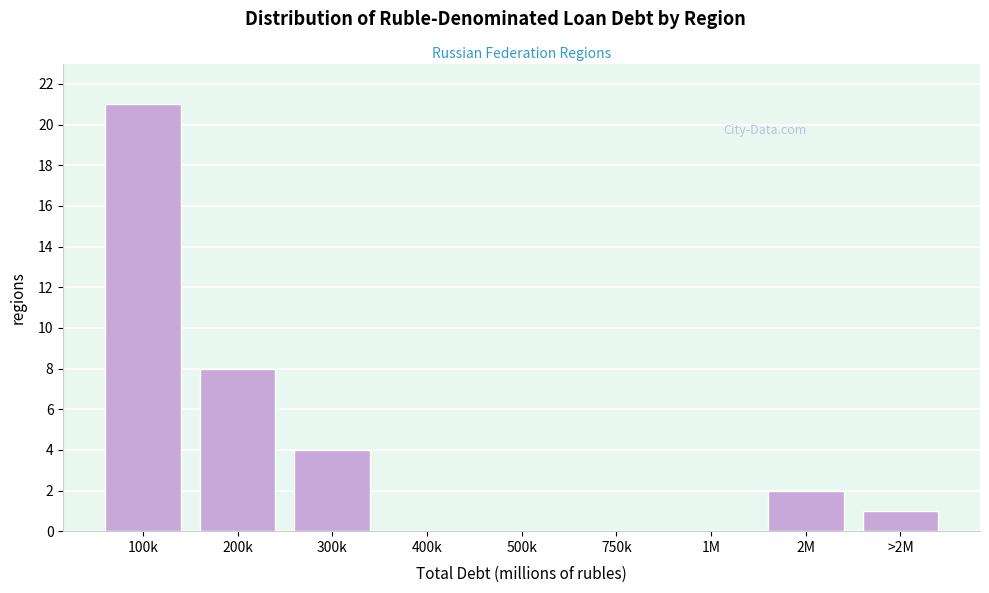

Reading right to left, what are all the values shown in this chart?

>2M=1	2M=2	1M=0	750k=0	500k=0	400k=0	300k=4	200k=8	100k=21